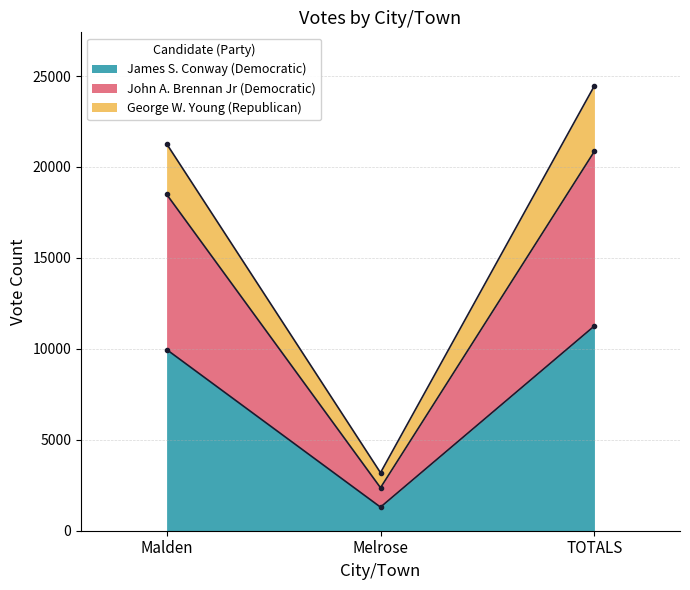

Count the number of data series in this chart.

3